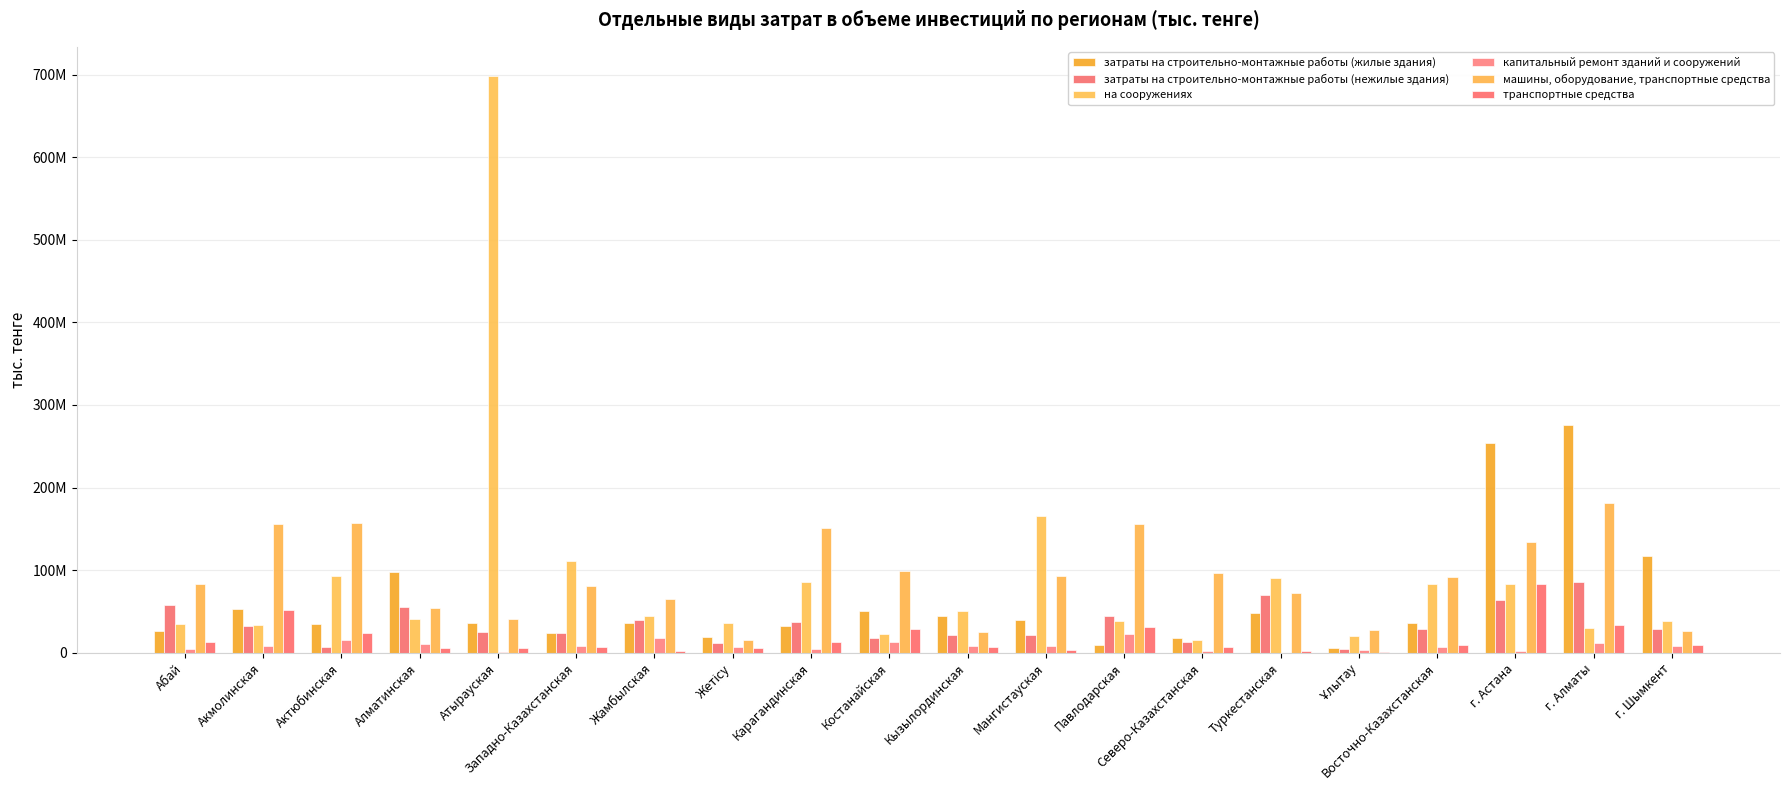

What is the sum of the транспортные средства values at Западно-Казахстанская and Абай?

19601937